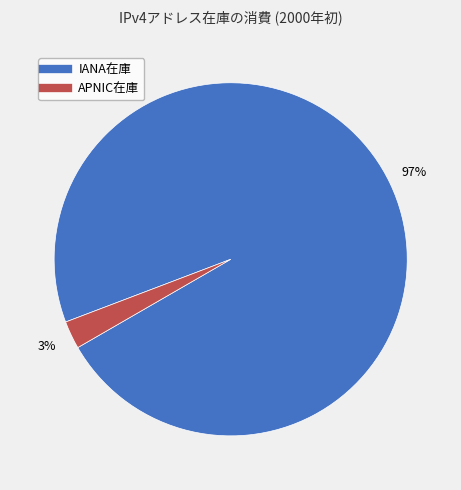

Is the sum of APNIC在庫 and IANA在庫 greater than half?

Yes